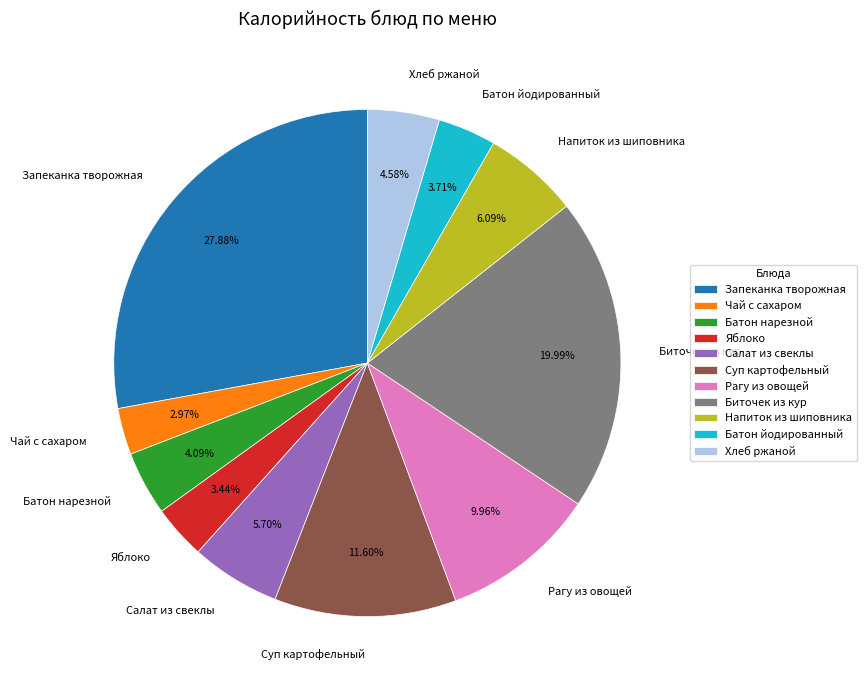

How much of the chart is everything except Салат из свеклы?

94.3%